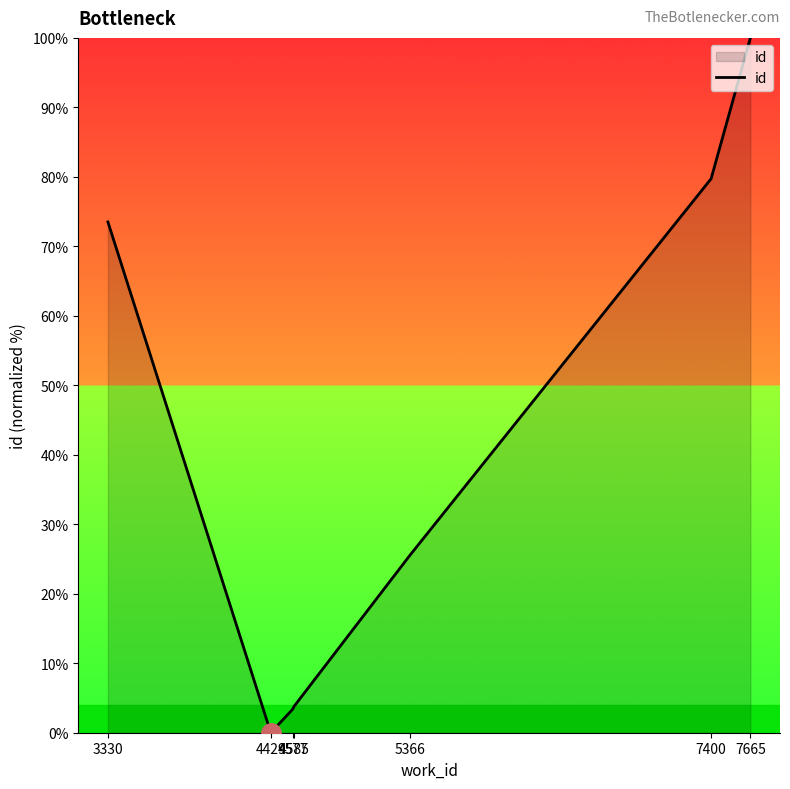

What is the maximum value shown in the chart?

100.0